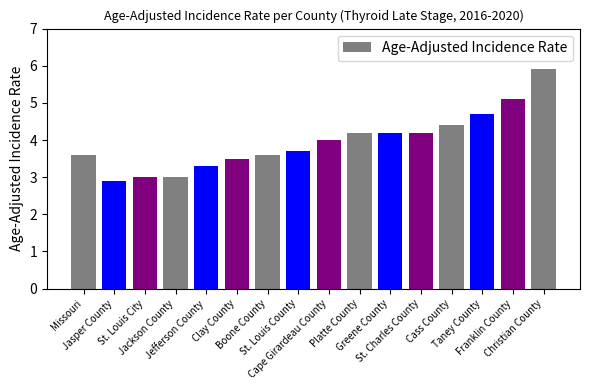

Which has a higher value, Missouri or Cape Girardeau County?

Cape Girardeau County